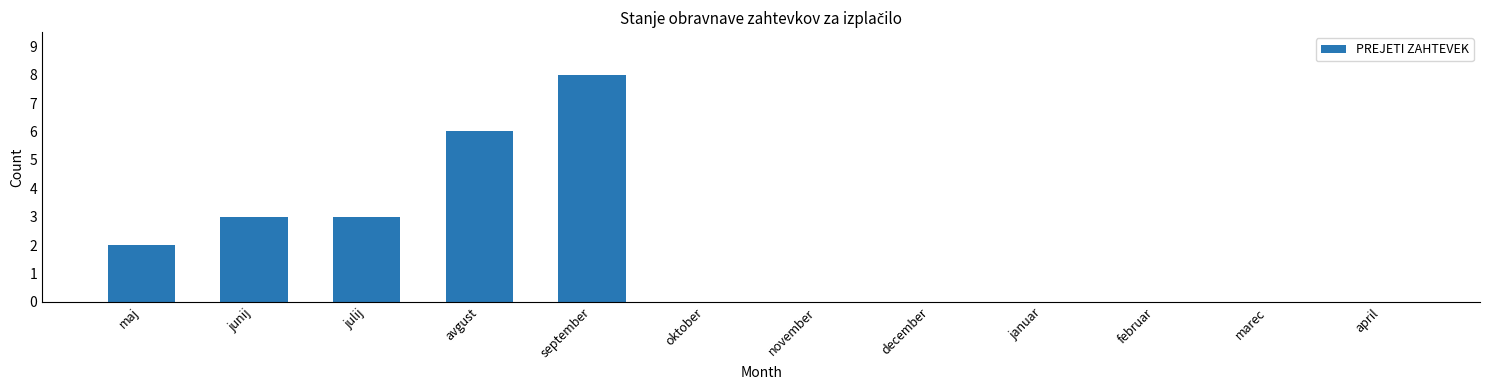

Which category has the highest value across all series?

september